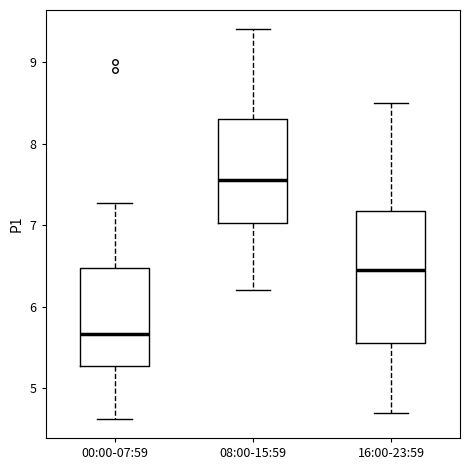

Reading left to right, read every box against the y-axis: the position of its median line, the range the box covers, and the ends of its whiskers. The values are not printed on the chart, so give them approximately, as read against the axis.

00:00-07:59: median 5.7, box 5.3 to 6.5, whiskers 4.6 to 7.3
08:00-15:59: median 7.6, box 7.0 to 8.3, whiskers 6.2 to 9.4
16:00-23:59: median 6.5, box 5.6 to 7.2, whiskers 4.7 to 8.5